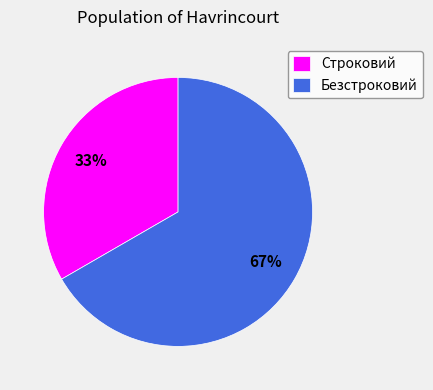

The Строковий slice represents 48% of the pie. True or false?

False